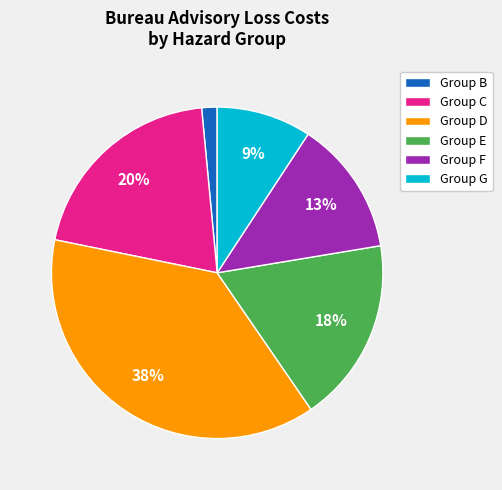

True or false: Group B accounts for 2% of the total.

True